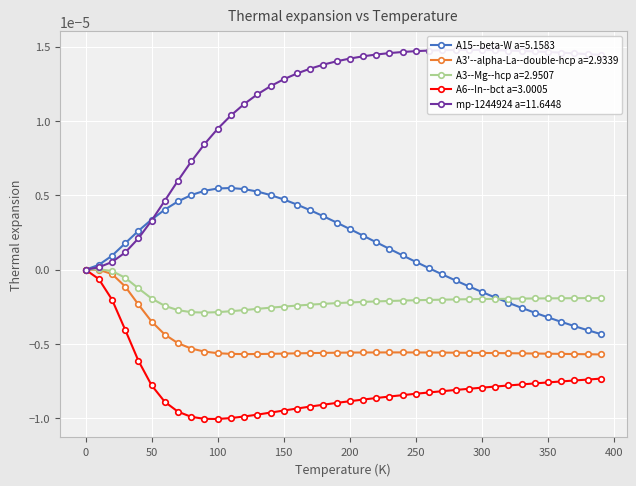

Which series has the largest range (max minus min)?

mp-1244924 a=11.6448